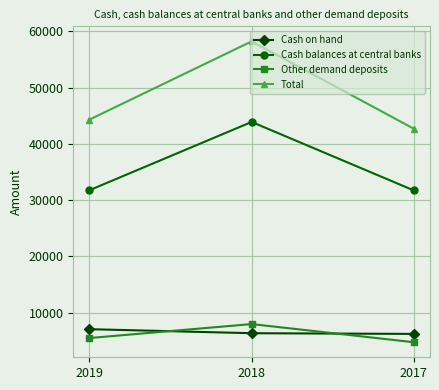

True or false: Cash balances at central banks has a value of 17832 at 2017.

False